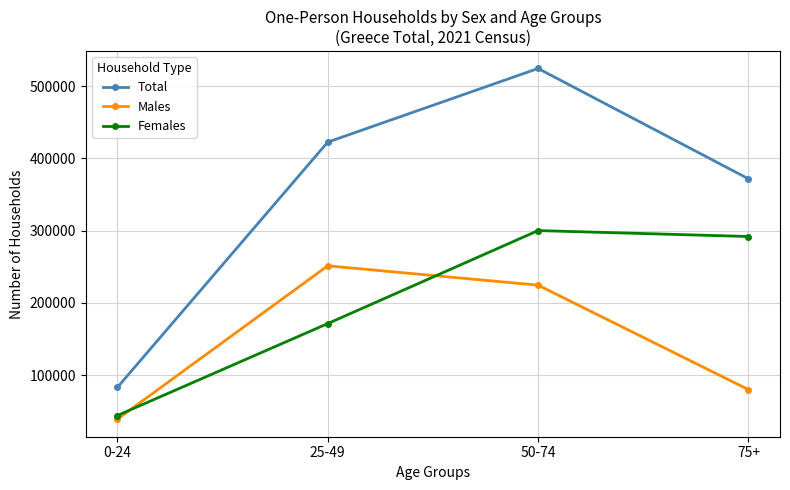

True or false: Females has more than 0 interior local peaks.

True